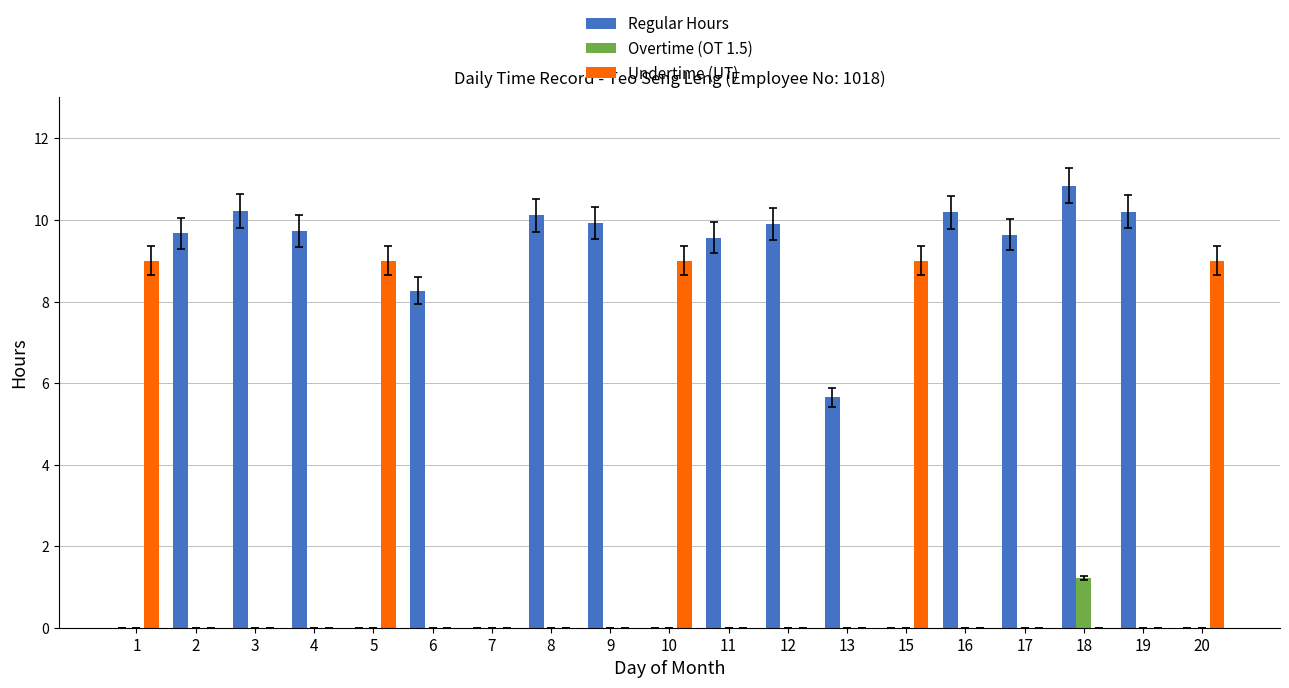

What is the spread (max minus min) of values at 11?

9.6